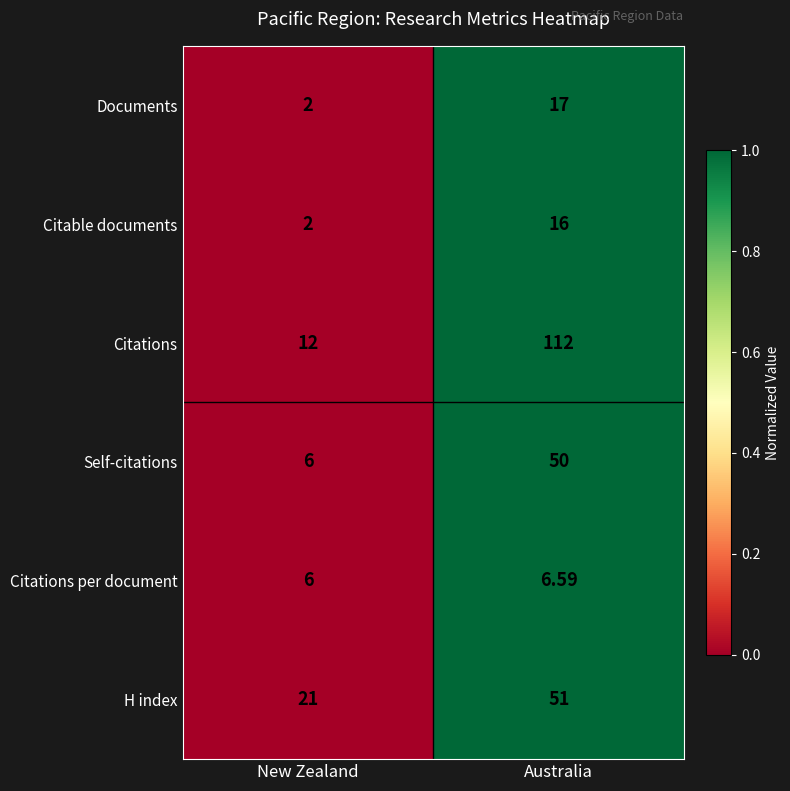

At which label does Citations per document reach its minimum?

New Zealand